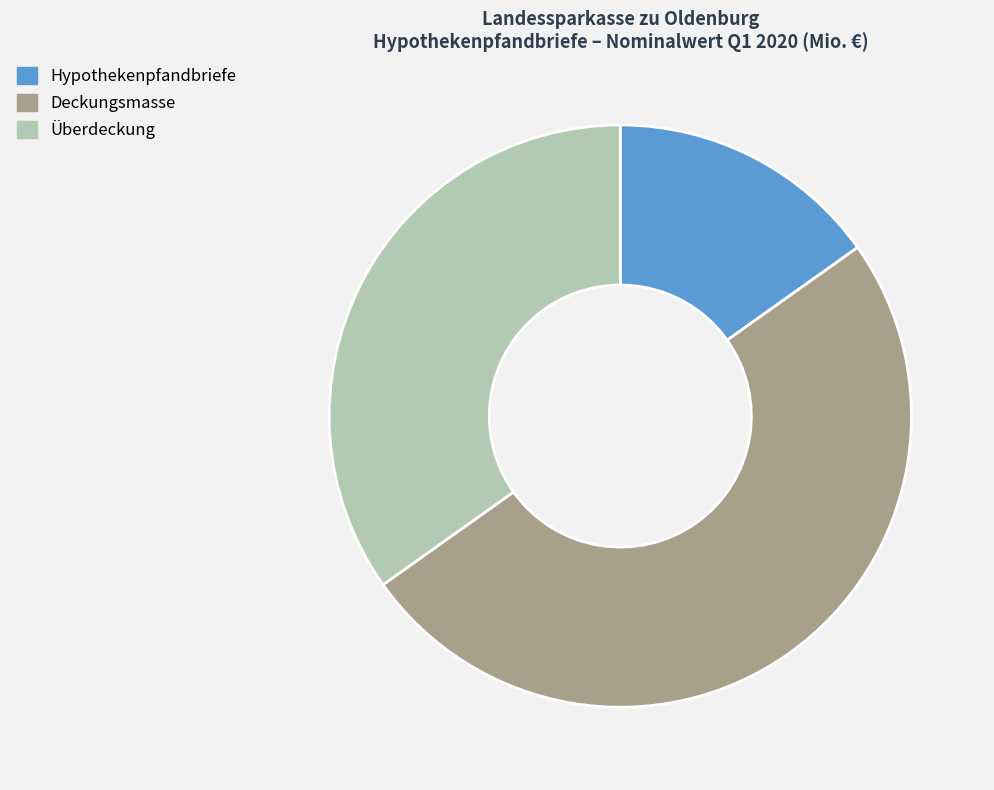

Approximately how many times larger is the value at Hypothekenpfandbriefe compared to Überdeckung?

0.4